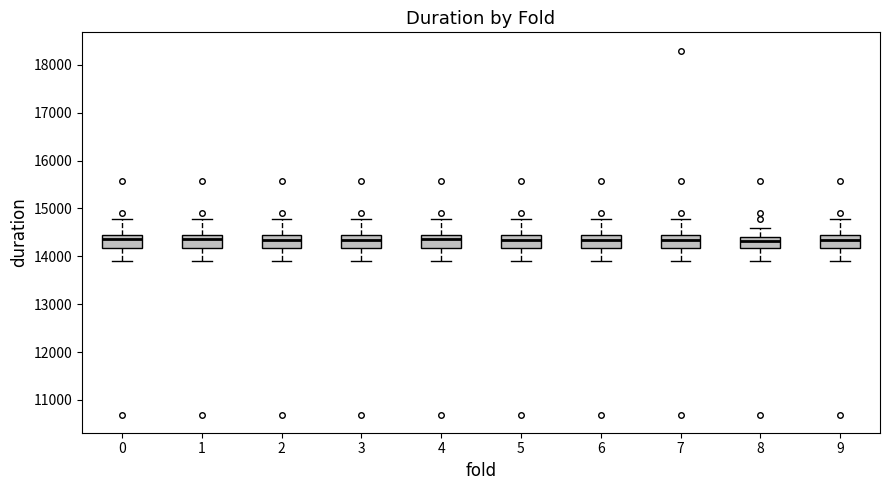

Where does the upper whisker of the box at x = 3 end on the y-axis? The values are not printed on the chart, so give them approximately, as read against the axis.

14800